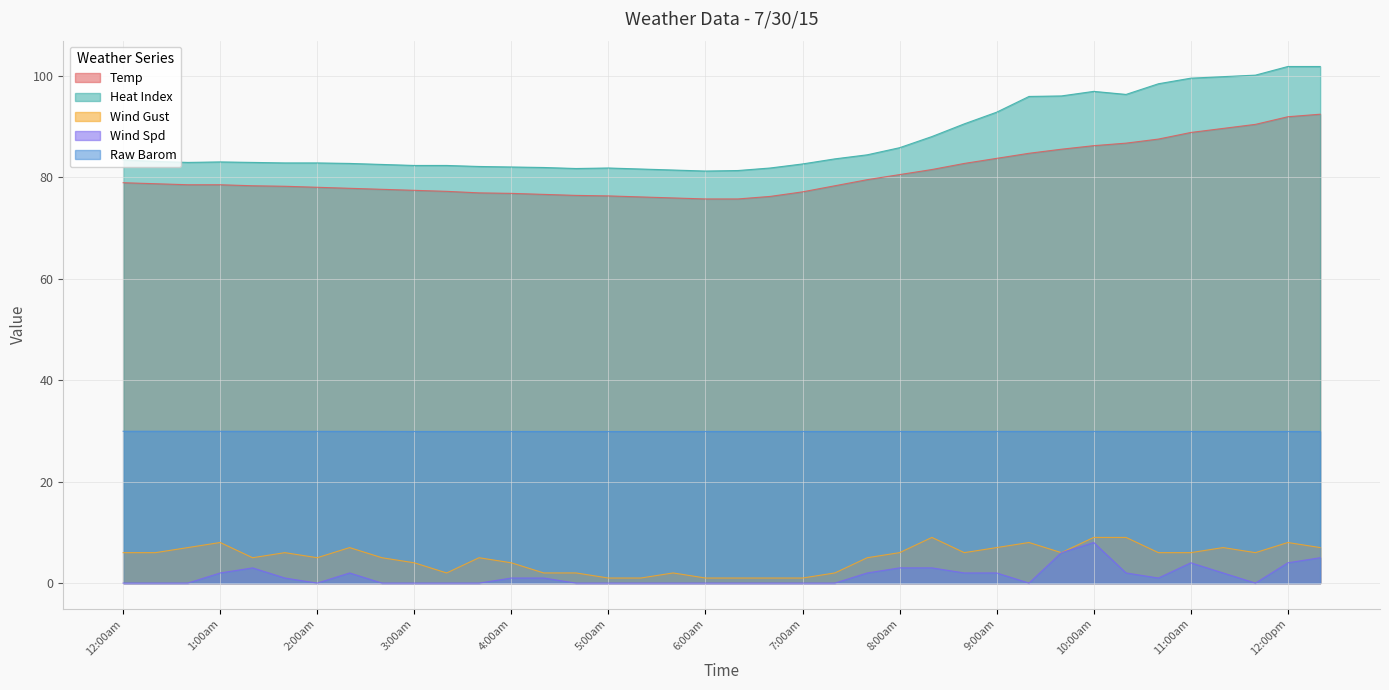

What are all the series names shown in the legend?

Temp, Heat Index, Wind Gust, Wind Spd, Raw Barom